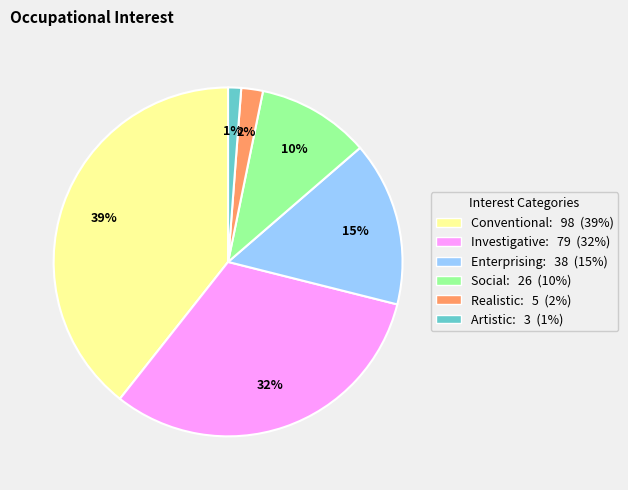

What is the ratio of the value at Social to the value at Investigative?

0.3